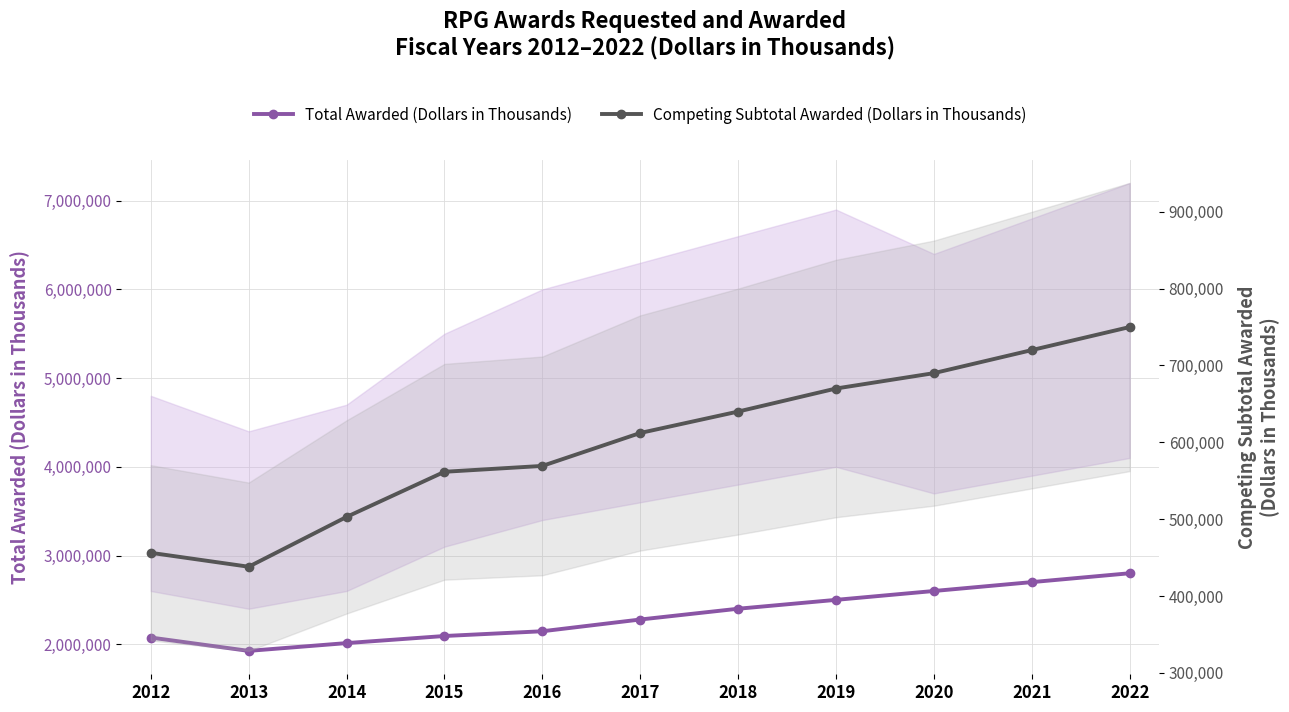

Is the value of Total Awarded (Dollars in Thousands) at 2015 greater than the value of Competing Subtotal Awarded (Dollars in Thousands) at 2020?

Yes